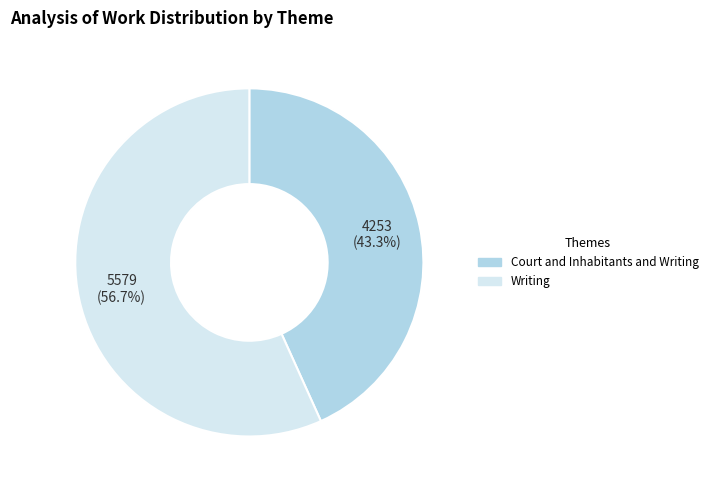

To the nearest percent, what portion does Writing represent?

57%